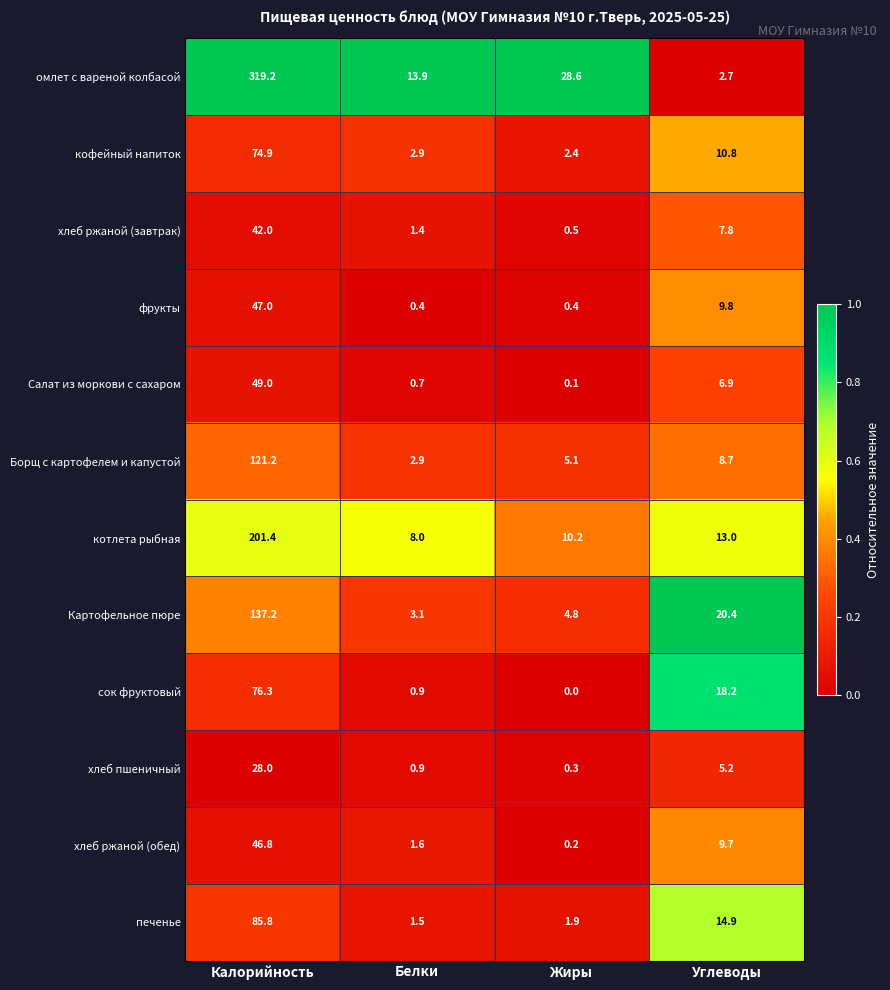

Which series has the largest total across all categories?

омлет с вареной колбасой